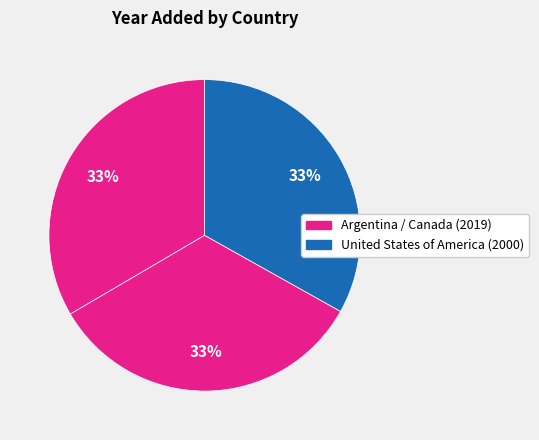

Count the number of slices in the pie.

3